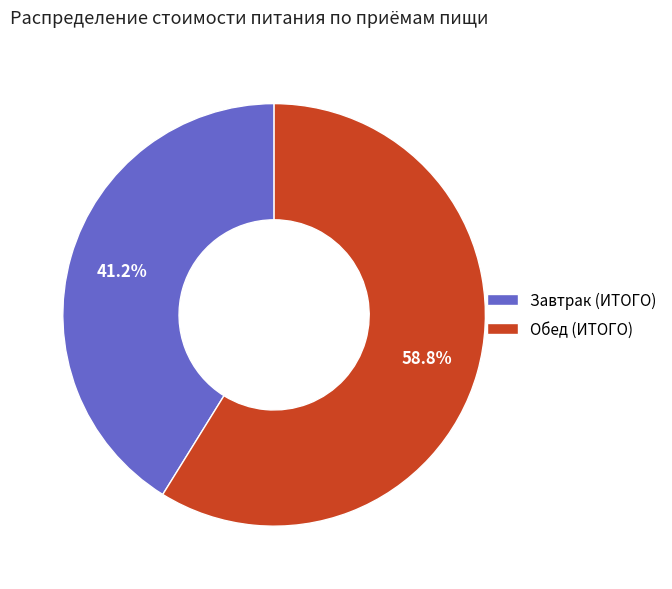

How many segments does this pie chart have?

2